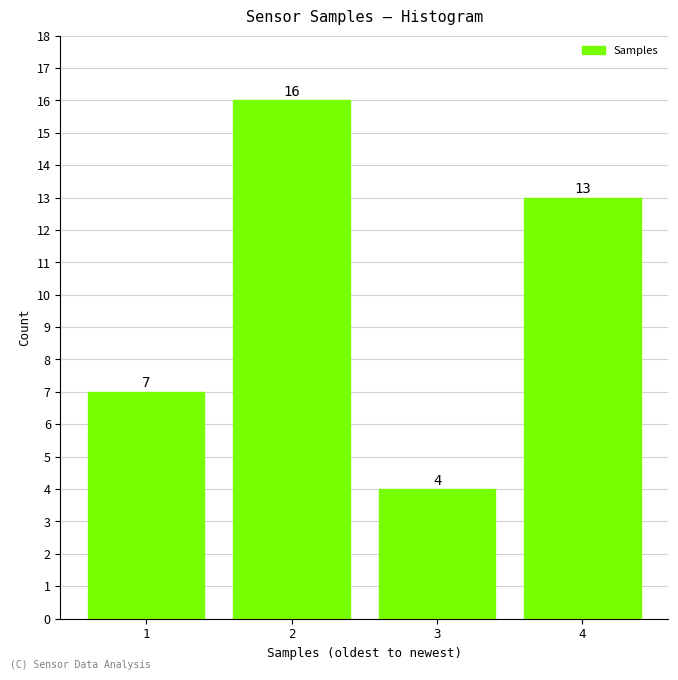

Reading left to right, transcribe all the data shown in this chart.

1=7	2=16	3=4	4=13